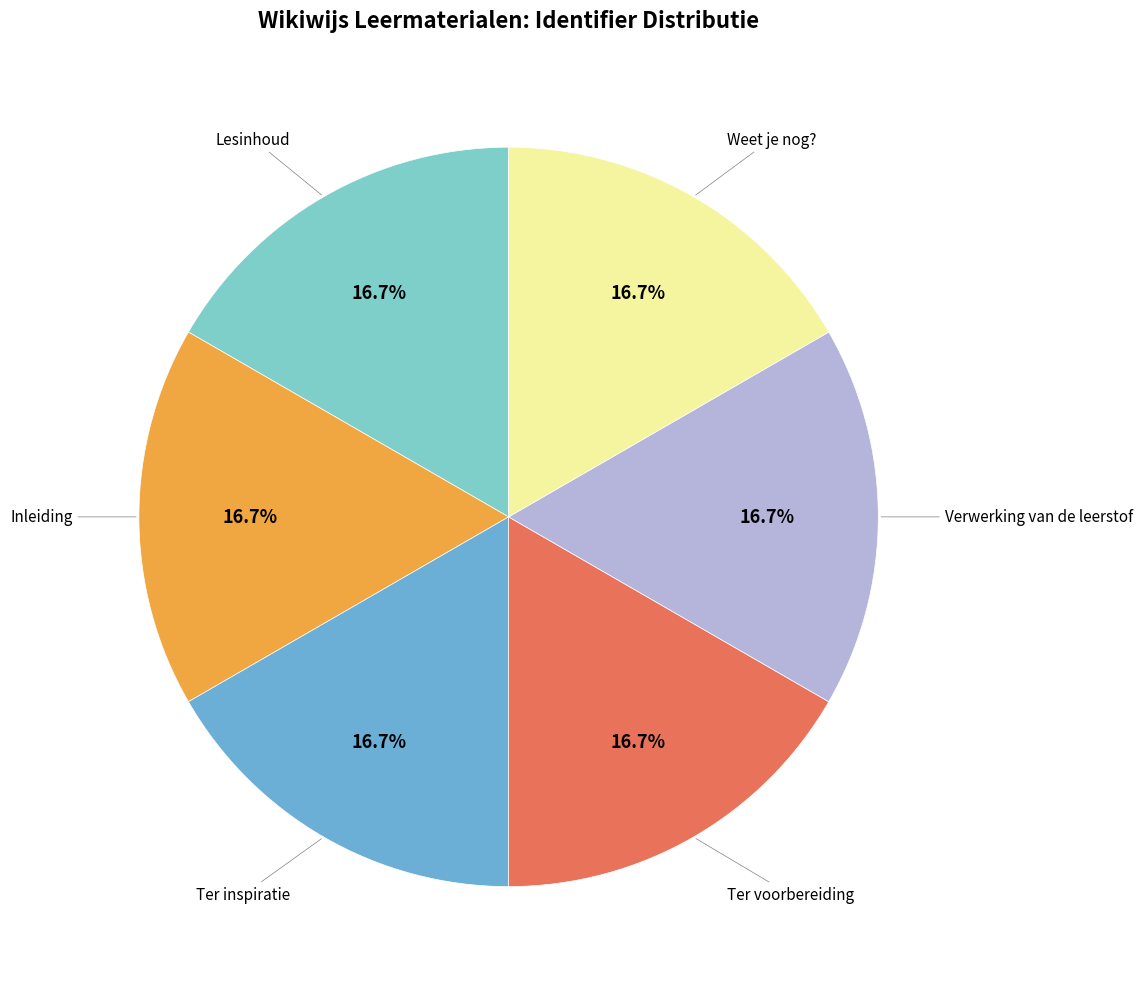

How many segments does this pie chart have?

6